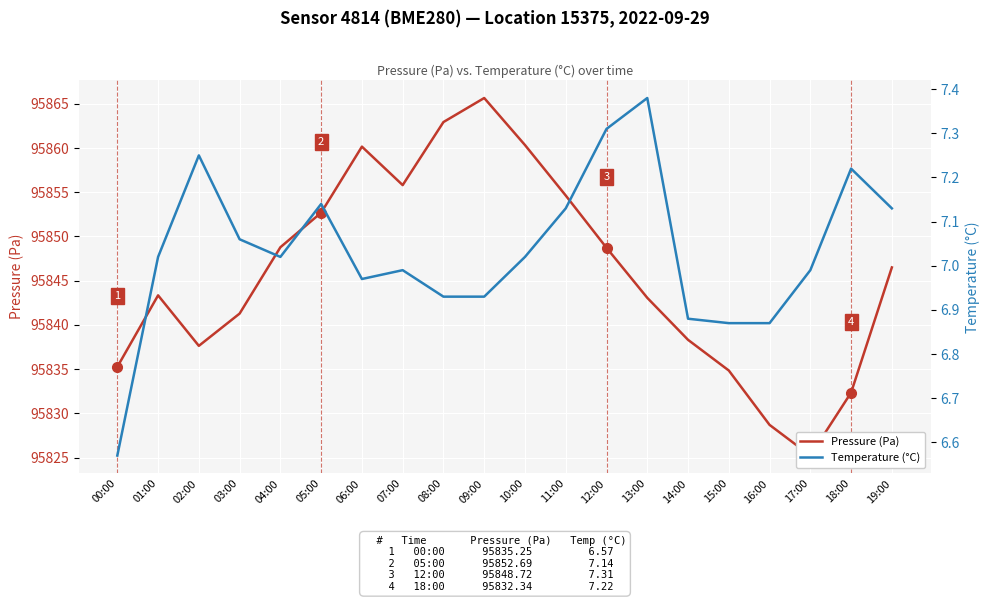

True or false: Temperature (°C) and Pressure (Pa) cross at least once.

False